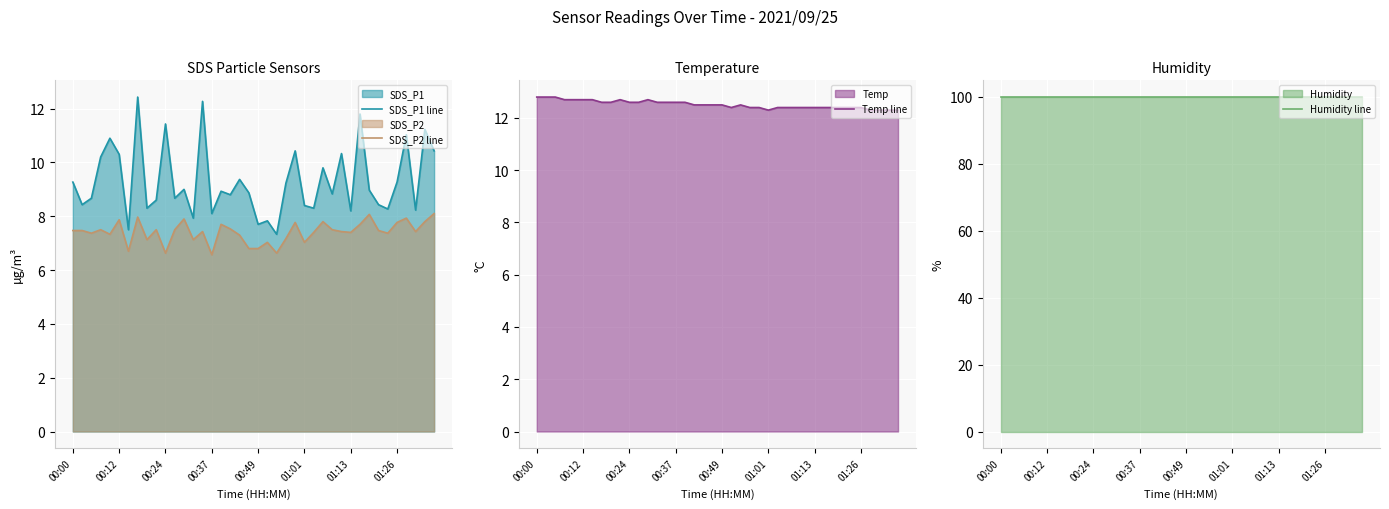

What is the difference between the highest and lowest values at 38?

92.1